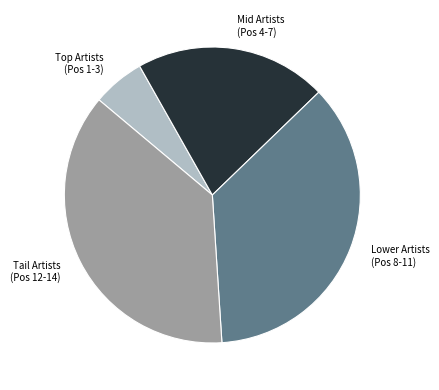

Is the sum of Tail Artists (Pos 12-14) and Mid Artists (Pos 4-7) greater than half?

Yes